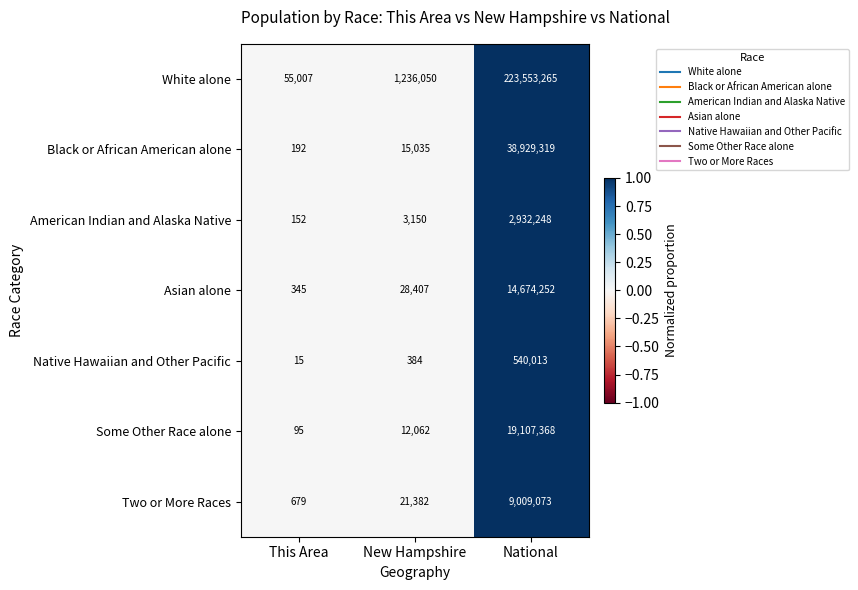

At New Hampshire, list the series in order from largest to smallest.

White alone, Asian alone, Two or More Races, Black or African American alone, Some Other Race alone, American Indian and Alaska Native, Native Hawaiian and Other Pacific